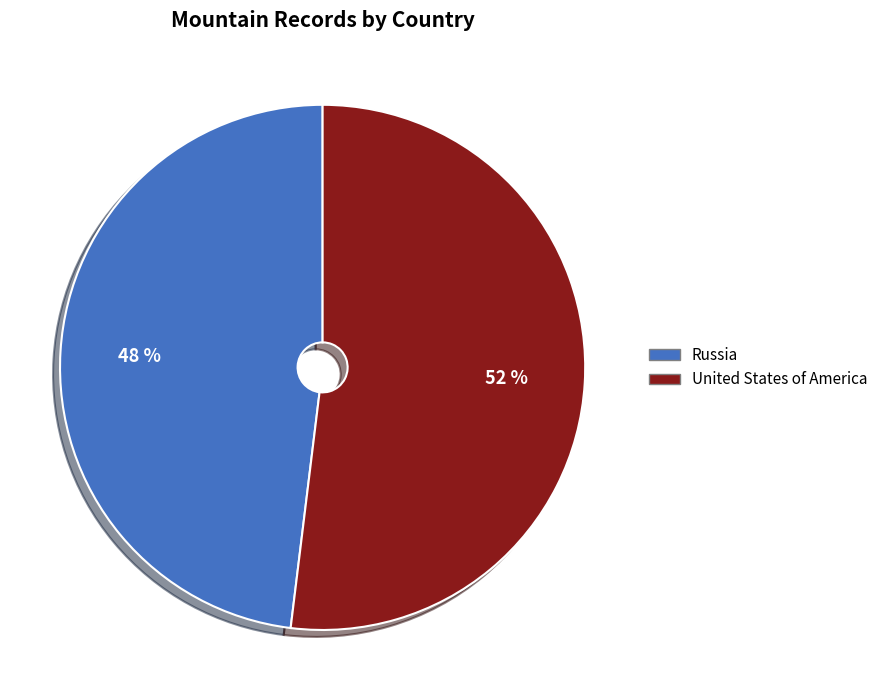

Which has a higher value, United States of America or Russia?

United States of America